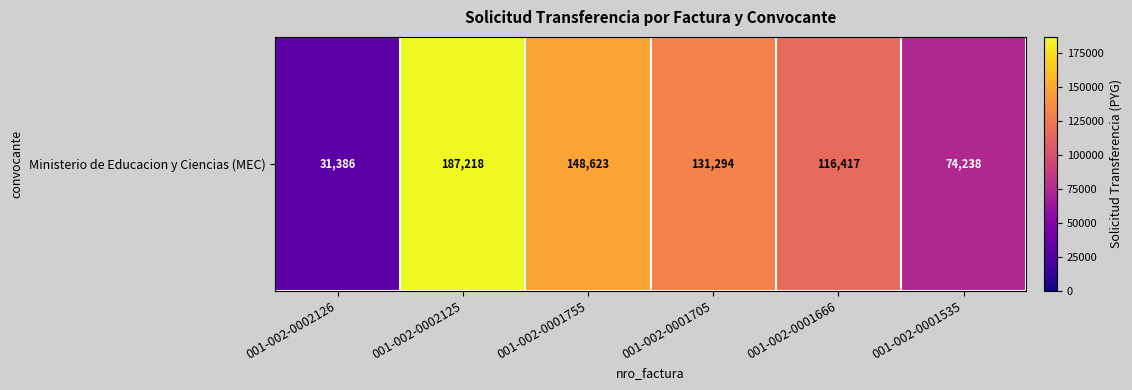

How many values are between 74238 and 148623?

4